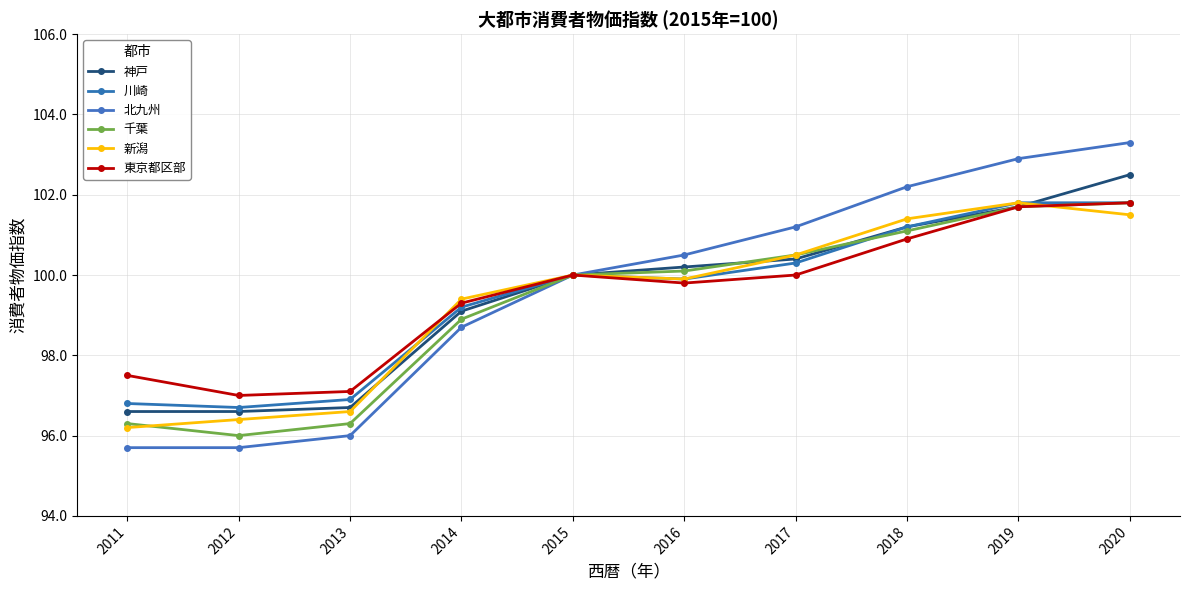

Which series has the widest spread of values?

北九州